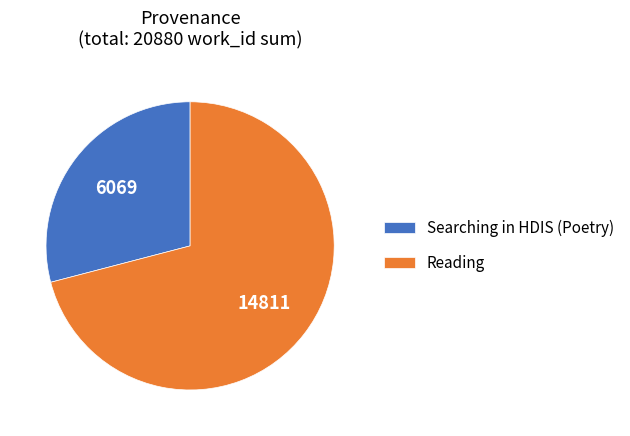

What is the largest slice in the pie chart?

Reading